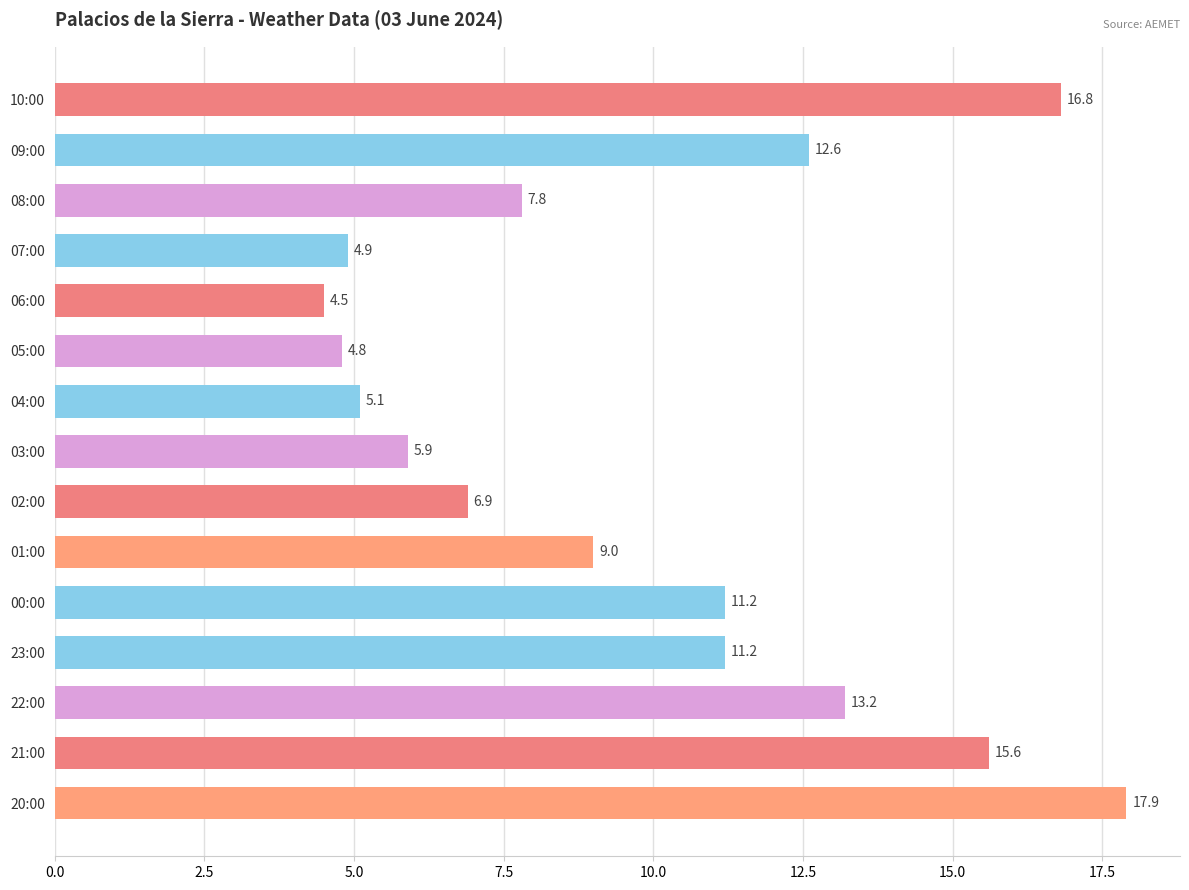

What is the label of the 12th bar from the bottom?

07:00